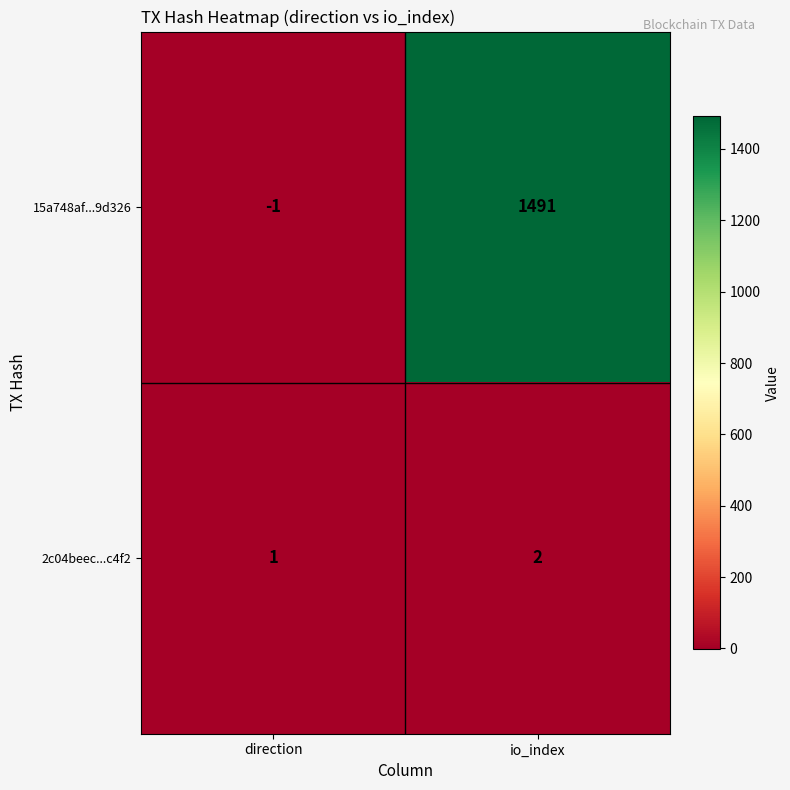

Rank the series by their maximum value, from highest to lowest.

15a748af...9d326, 2c04beec...c4f2